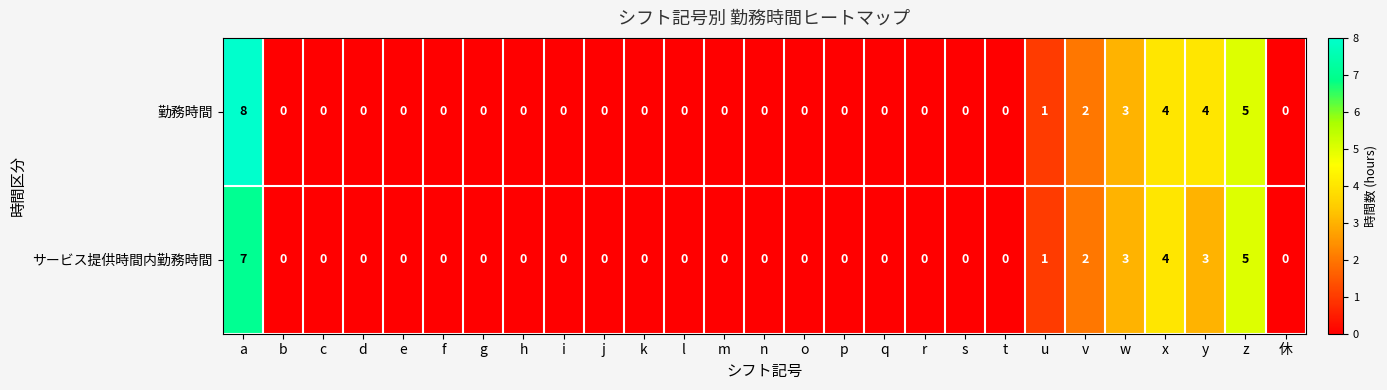

Which series has the widest spread of values?

勤務時間